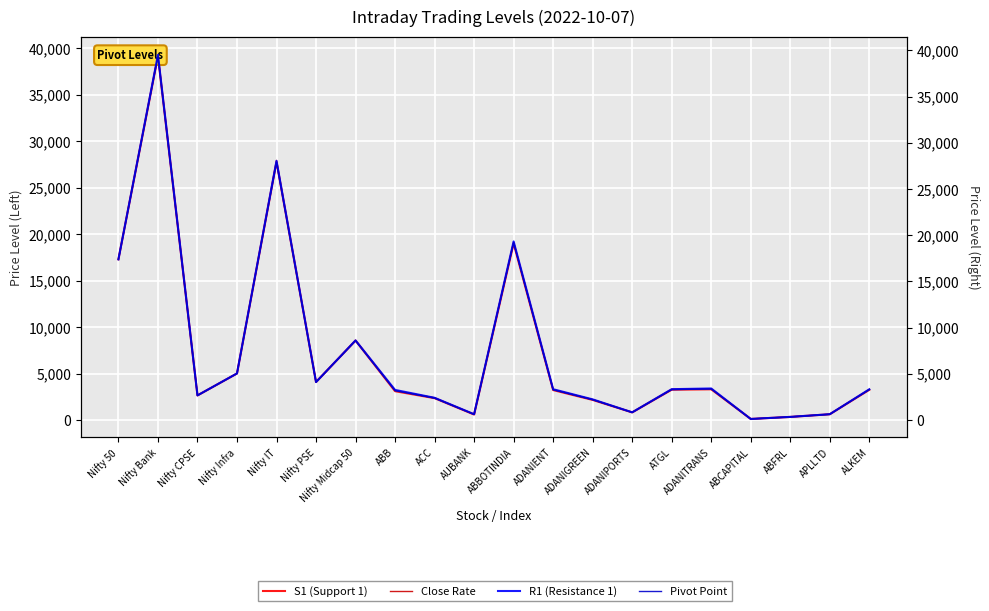

Which category has the lowest value in the R1 (Resistance 1) series?

ABCAPITAL